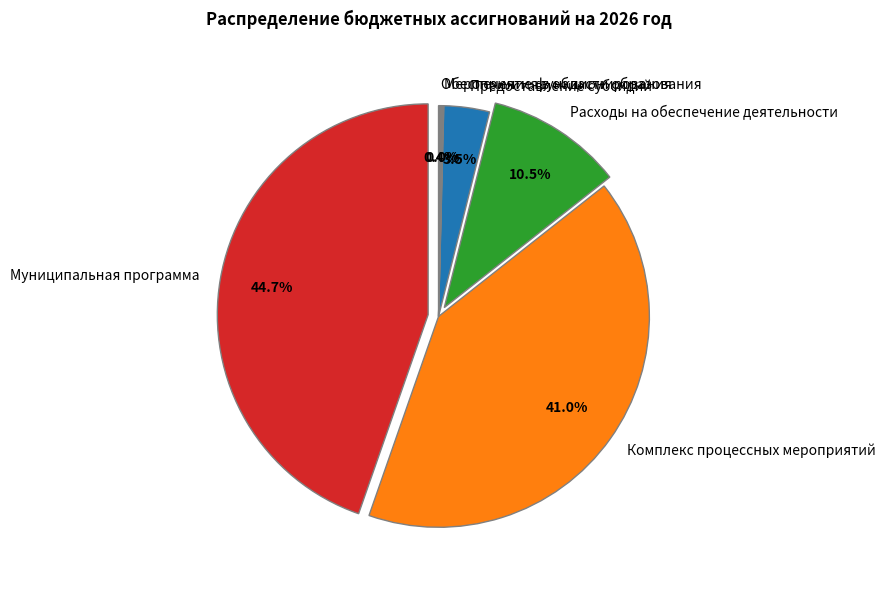

Which has a higher value, Муниципальная программа or Мероприятия в области образования?

Муниципальная программа